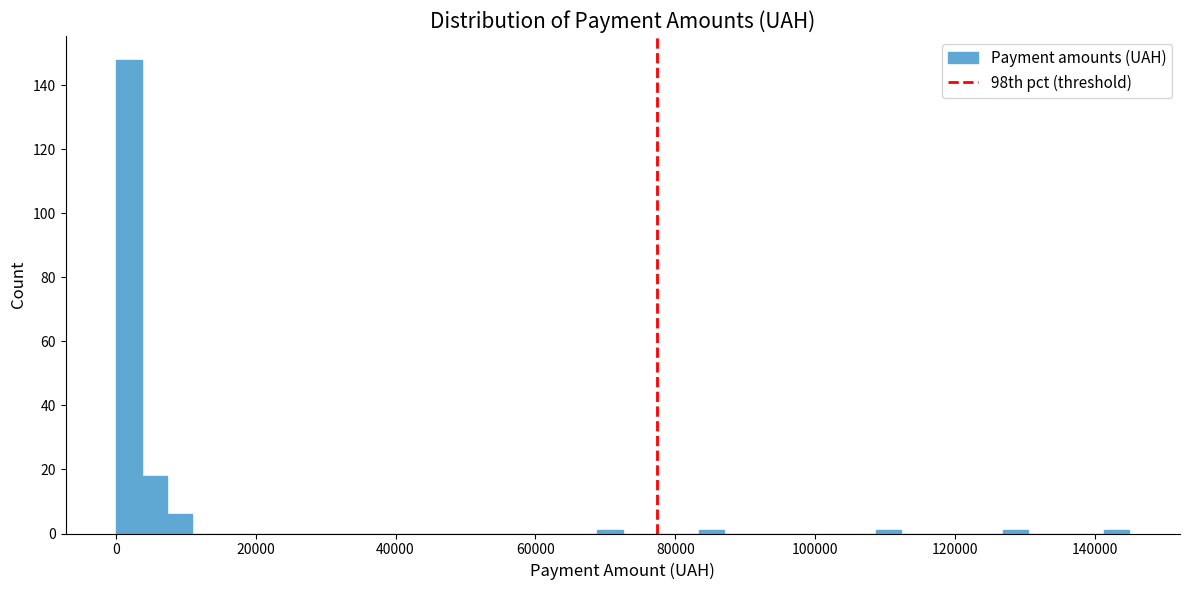

Around what value on the x-axis is the tallest bar? Give the approximate position of its centre, as read against the axis.

2000